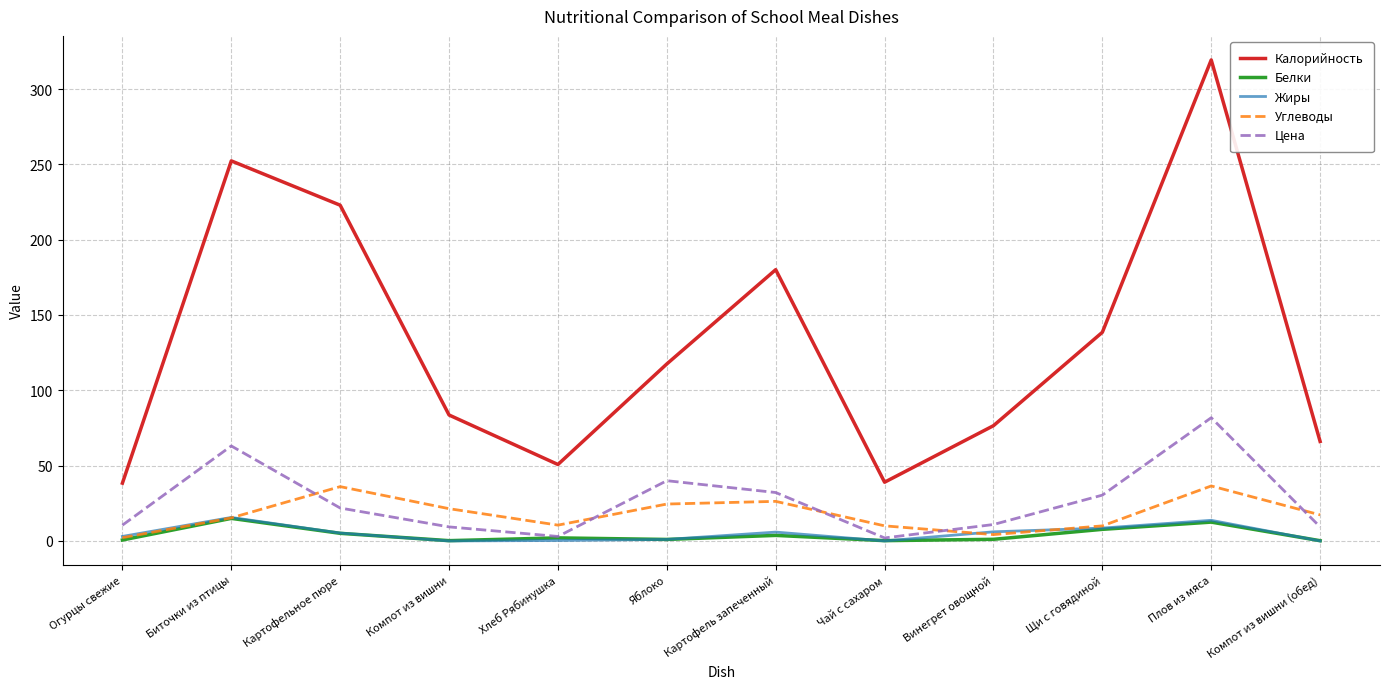

At which category does Калорийность reach its first local peak?

Биточки из птицы